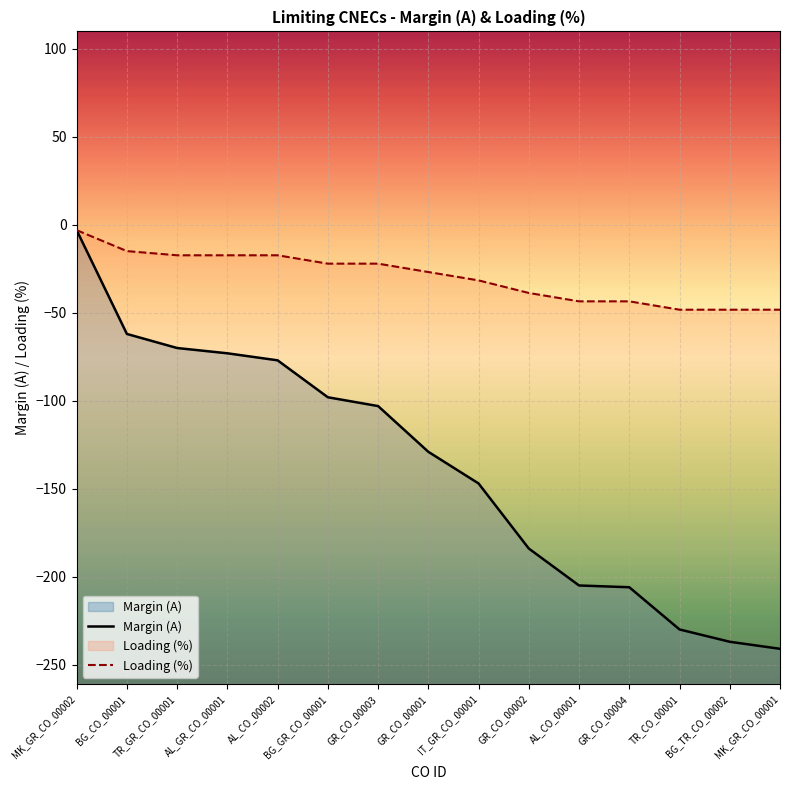

What is the difference between the maximum and minimum values in the Margin (A) series?

238.0